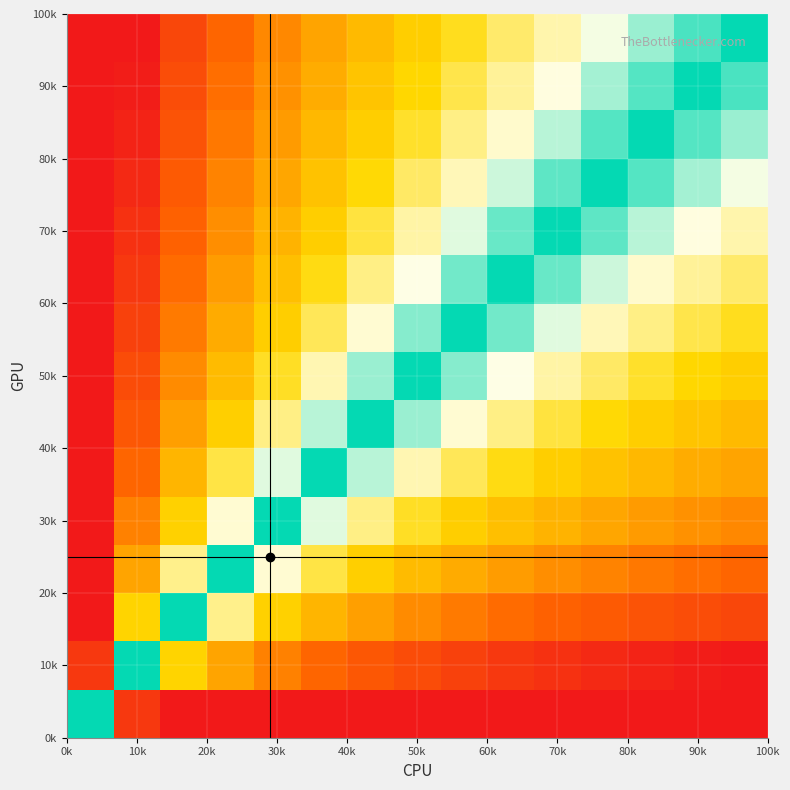

How many categories are shown in the chart?

15